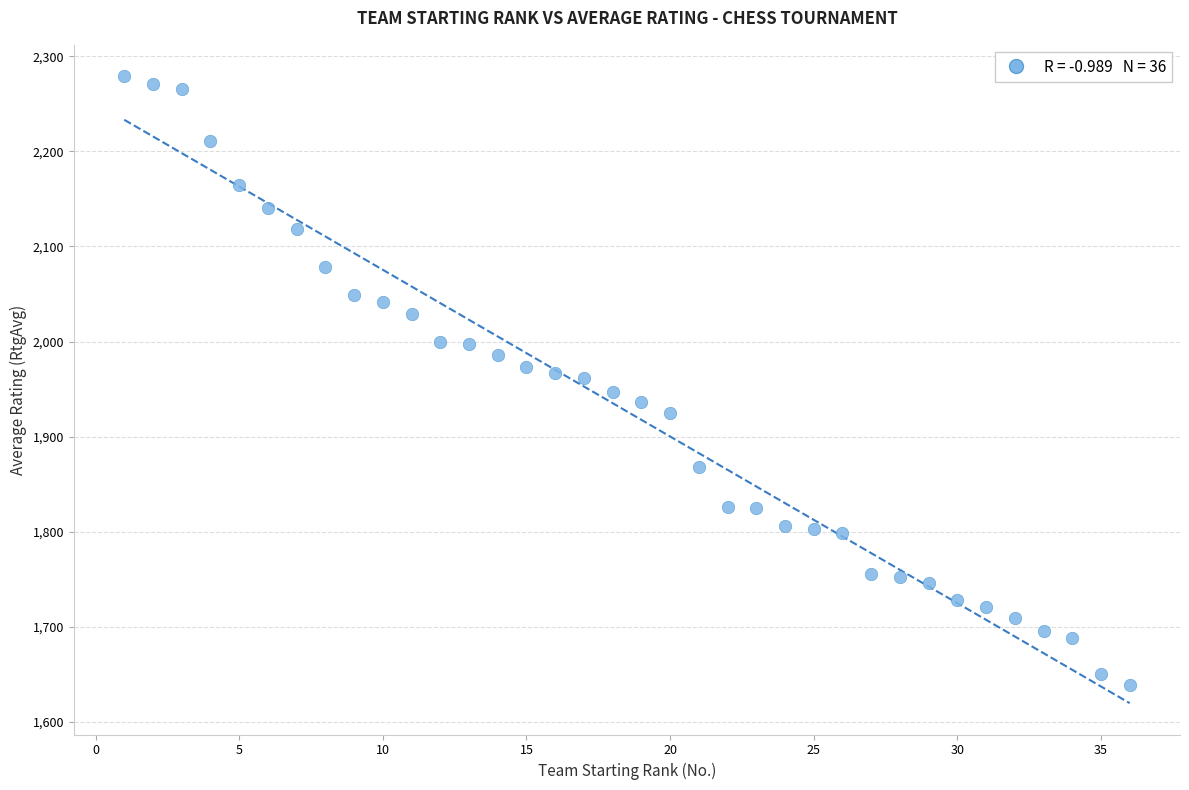

What is the range of Y values (max minus min)?

640